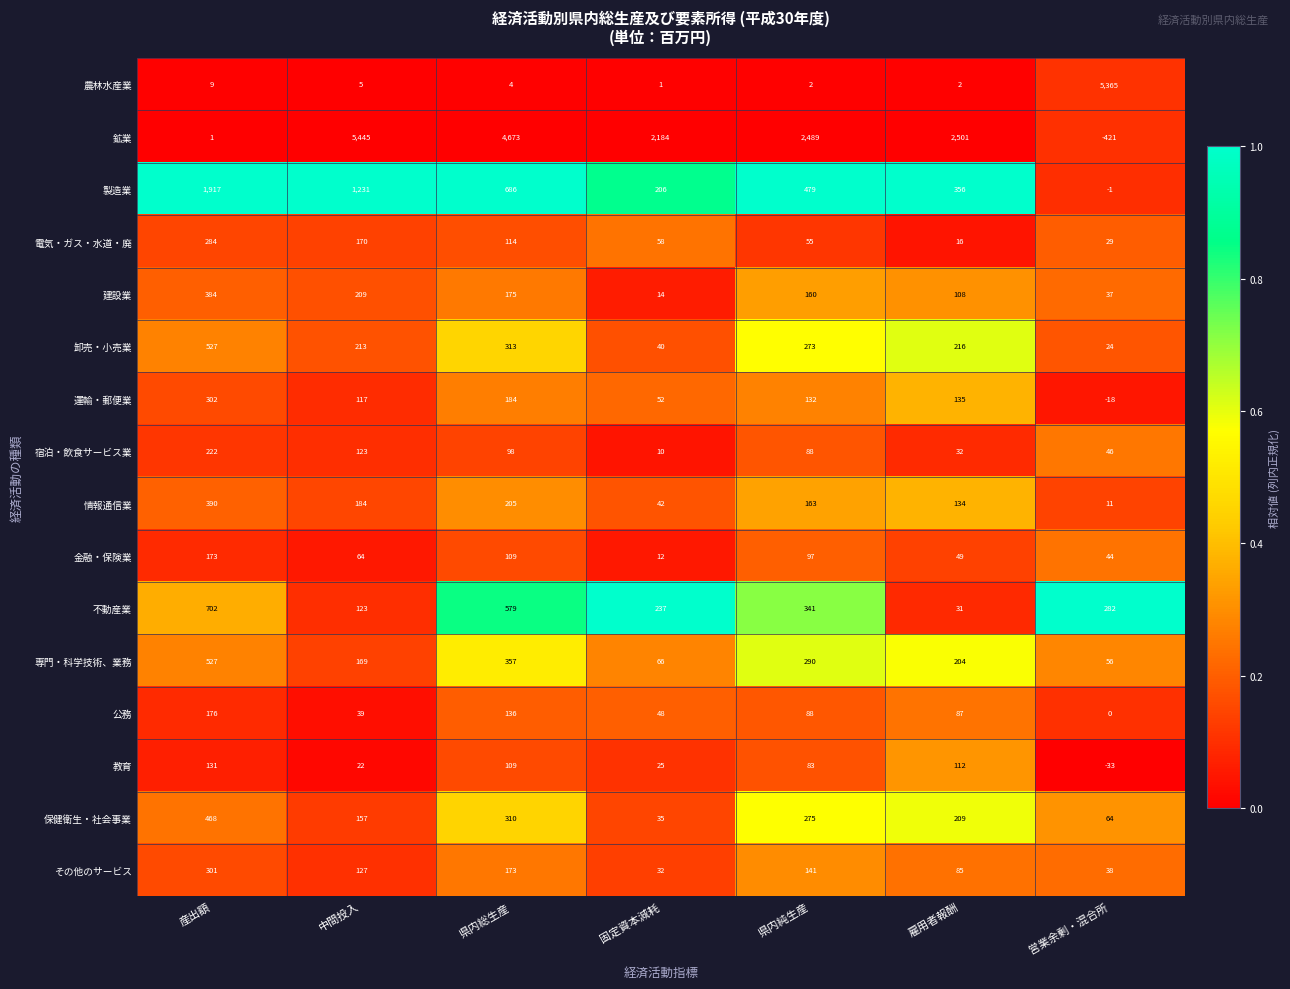

What is the total value across all series at 中間投入?

8398